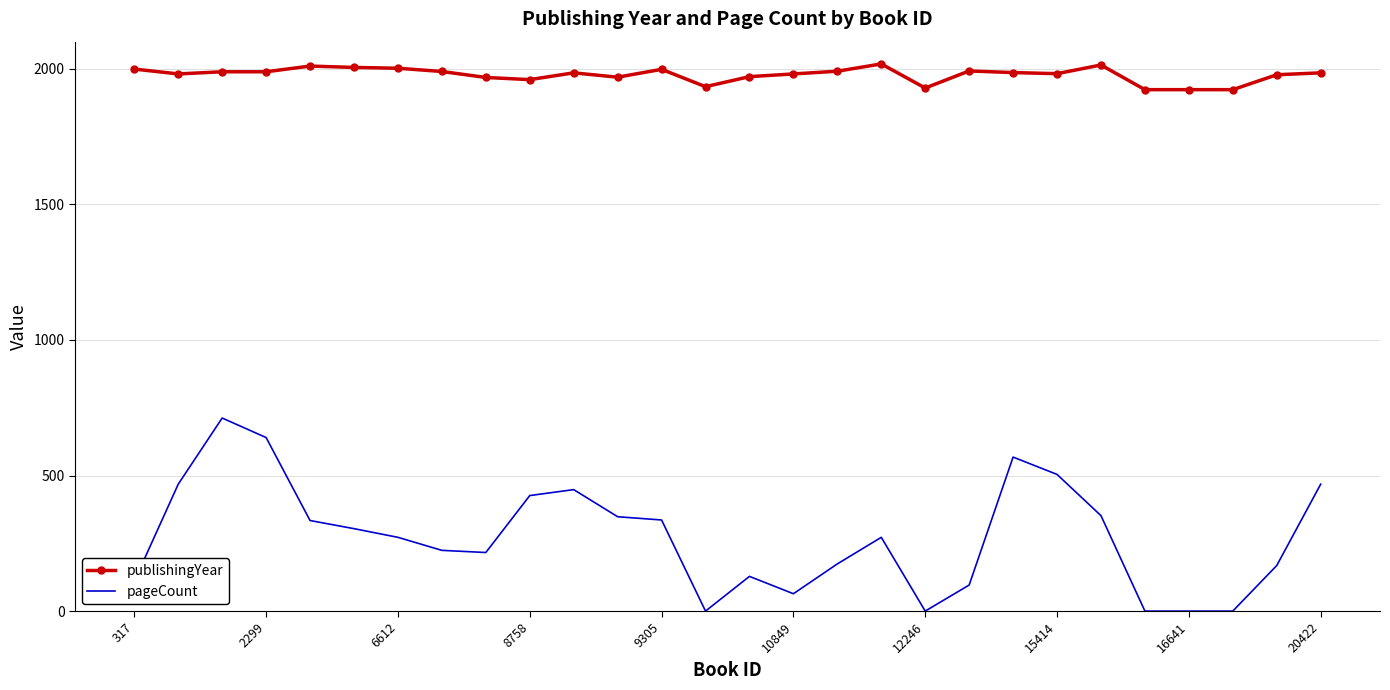

Rank the series by their average value, from highest to lowest.

publishingYear, pageCount